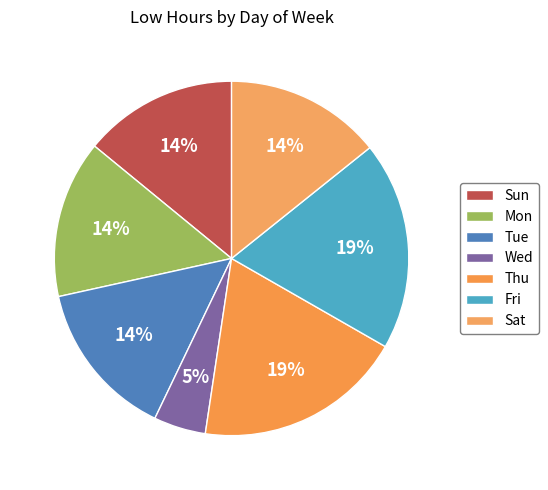

What is the ratio of the value at Thu to the value at Sun?

1.4